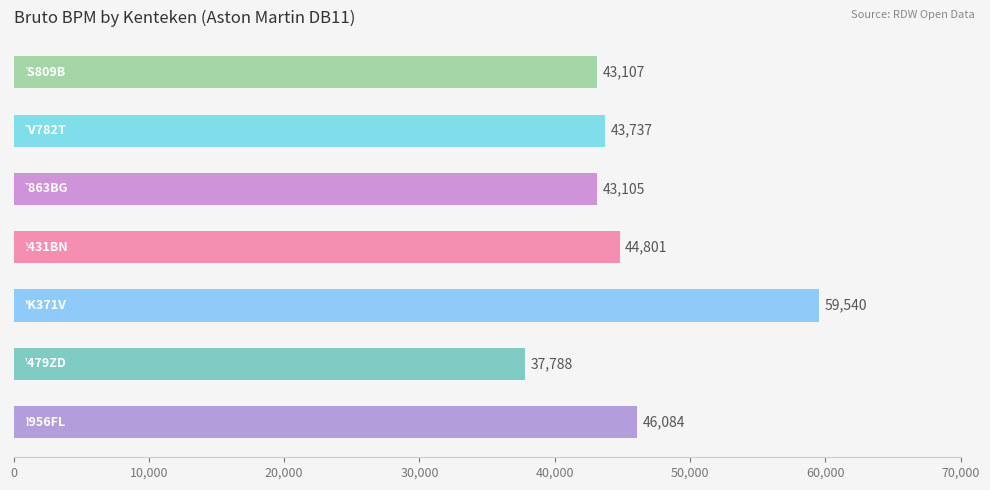

Count the number of categories in the chart.

7